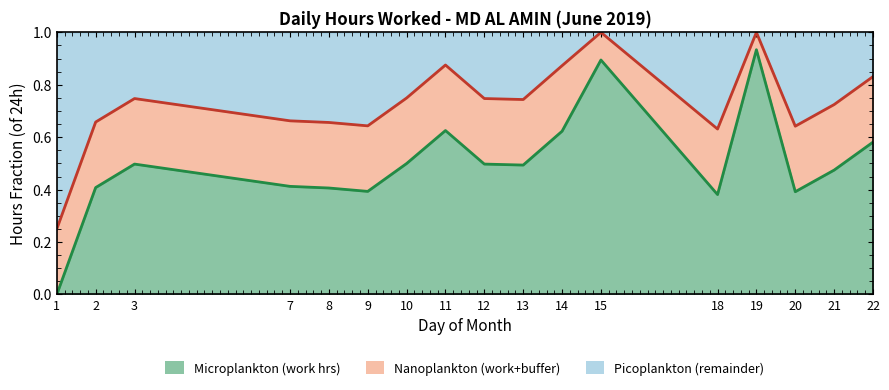

At which label is the value closest to 0?

1